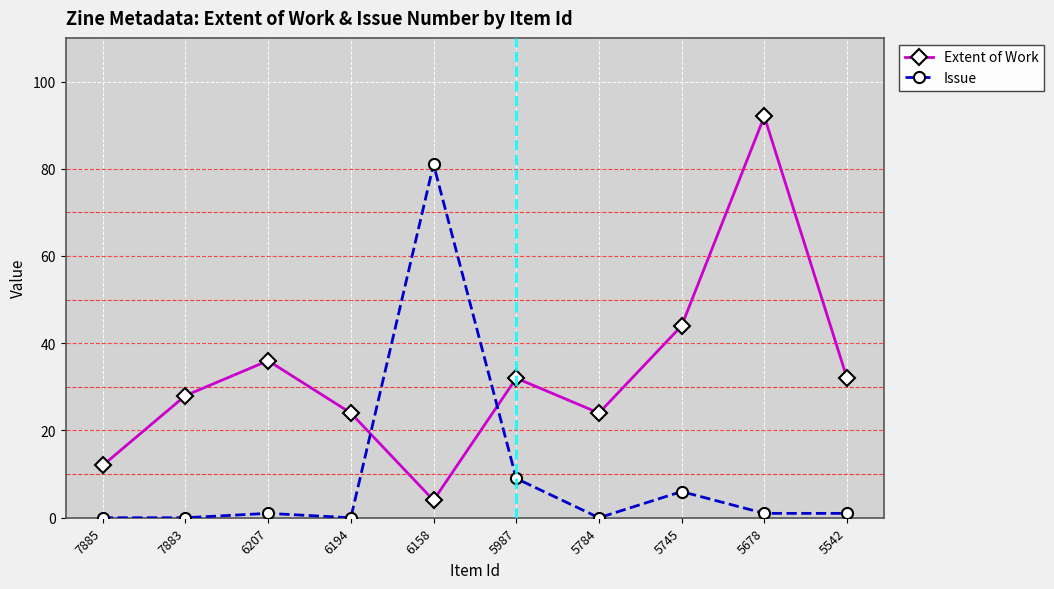

How many lines are shown in the chart?

2